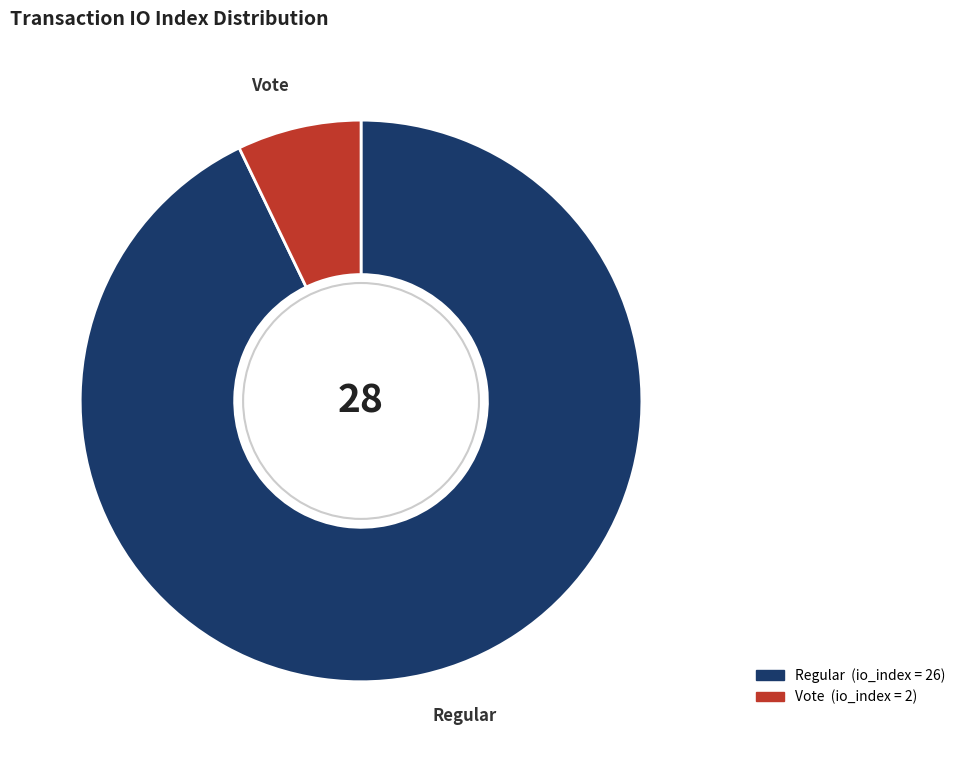

Does any single category account for the majority?

Yes